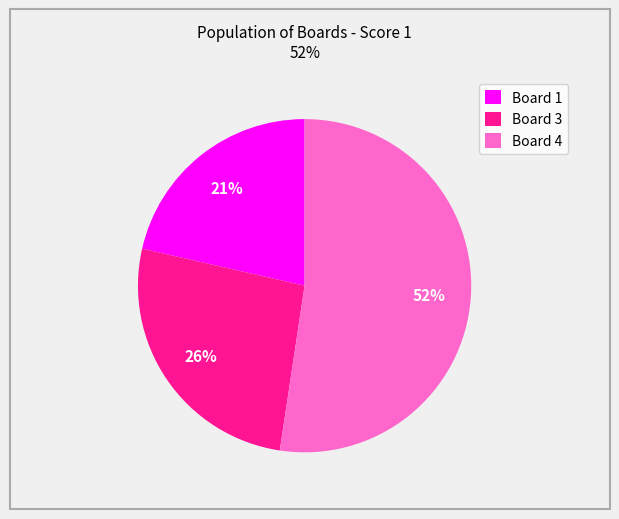

What percentage is the Board 1 slice, to the nearest percent?

21%